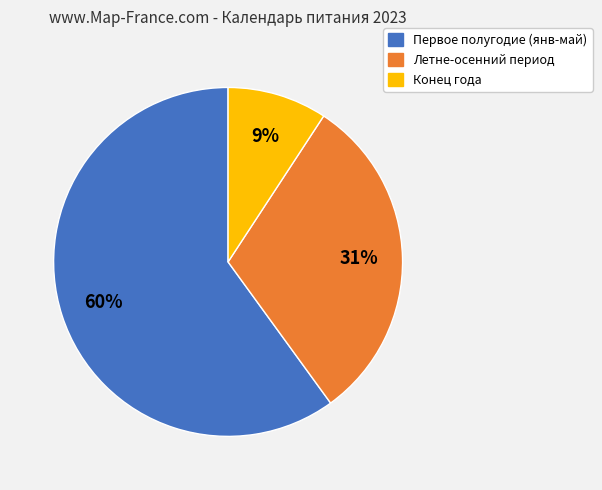

To the nearest percent, what is the difference between the largest and smallest slice percentages?

51%